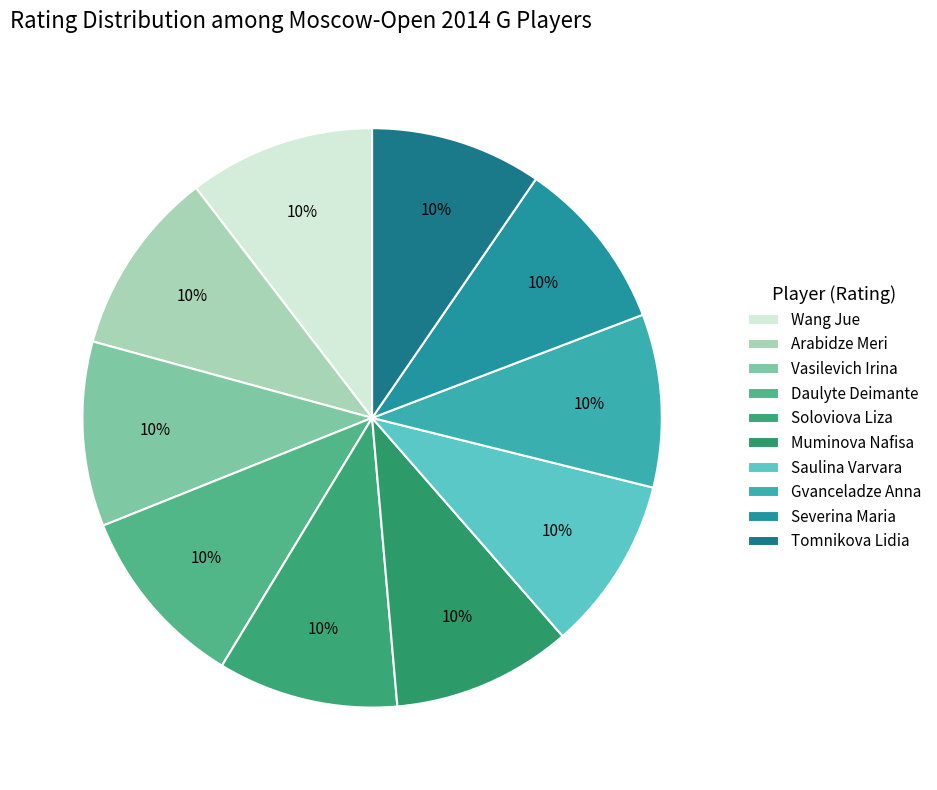

How many slices are in this pie chart?

10